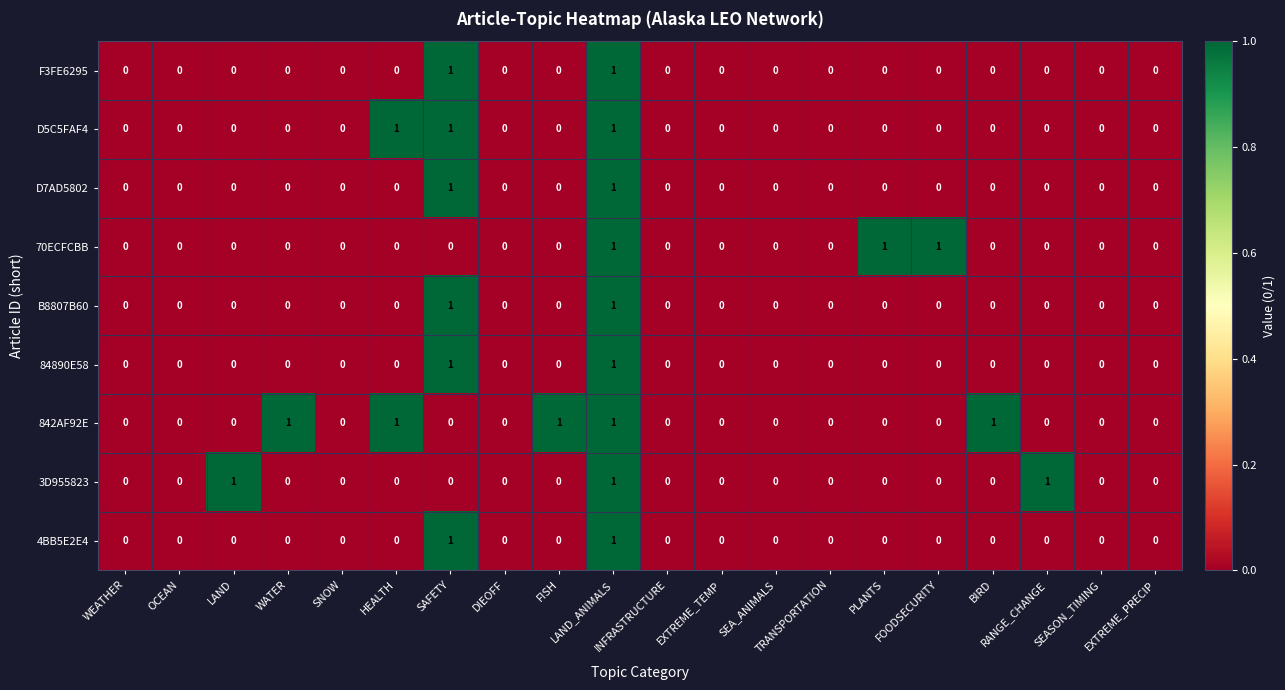

Which series has the largest total across all categories?

842AF92E